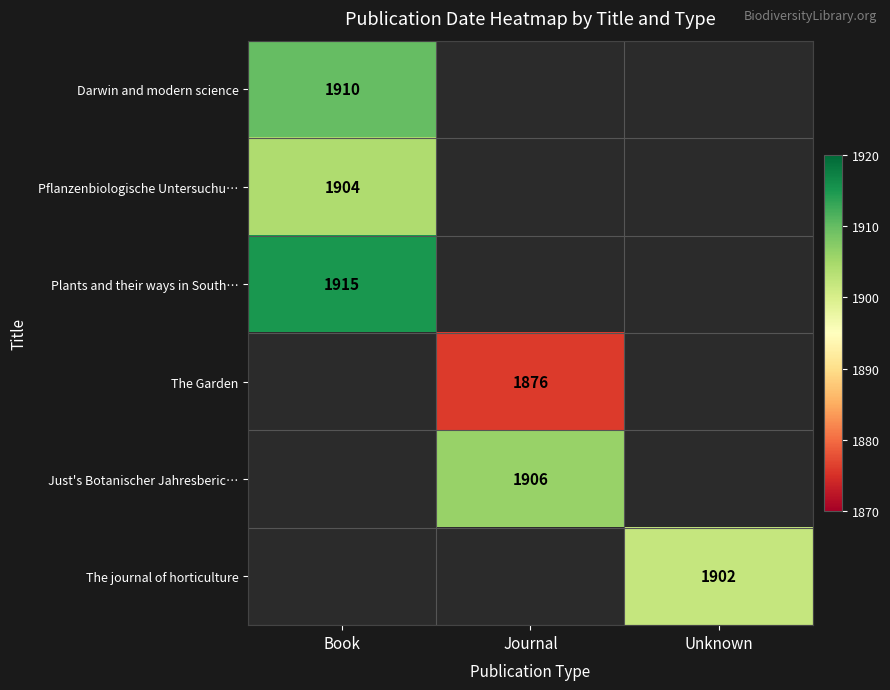

Which category has the lowest value across all series?

Journal